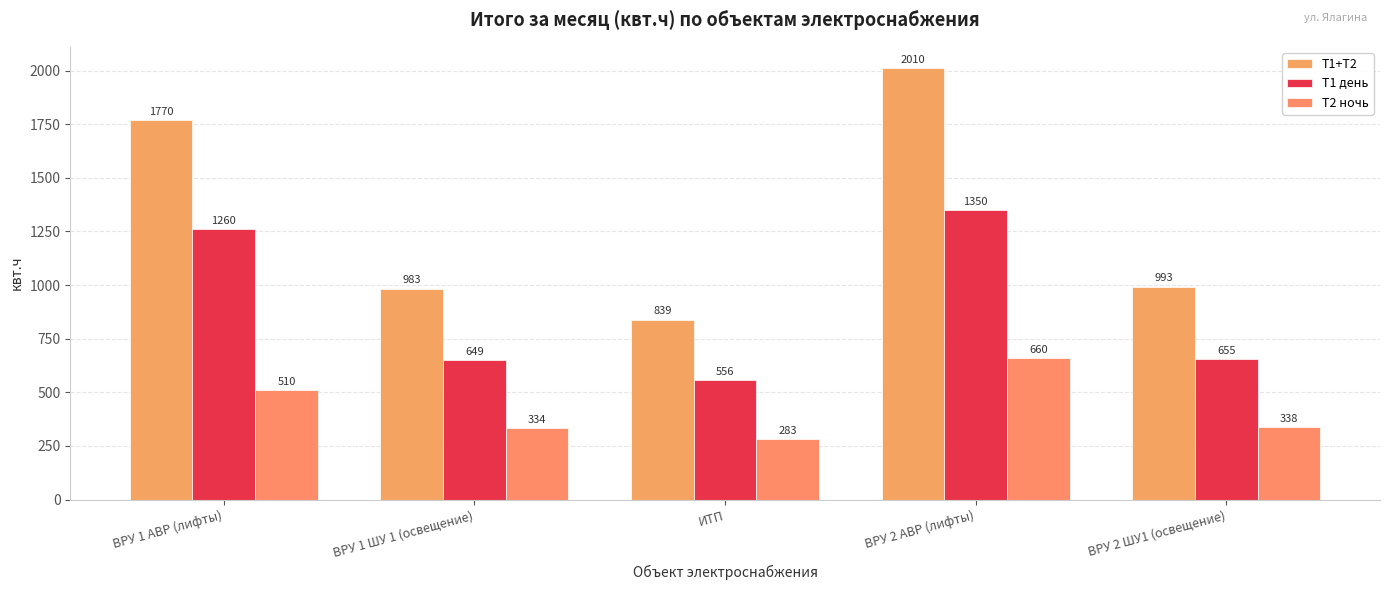

Between ВРУ 1 АВР (лифты) and ВРУ 2 ШУ1 (освещение), which series saw the biggest shift?

T1+T2